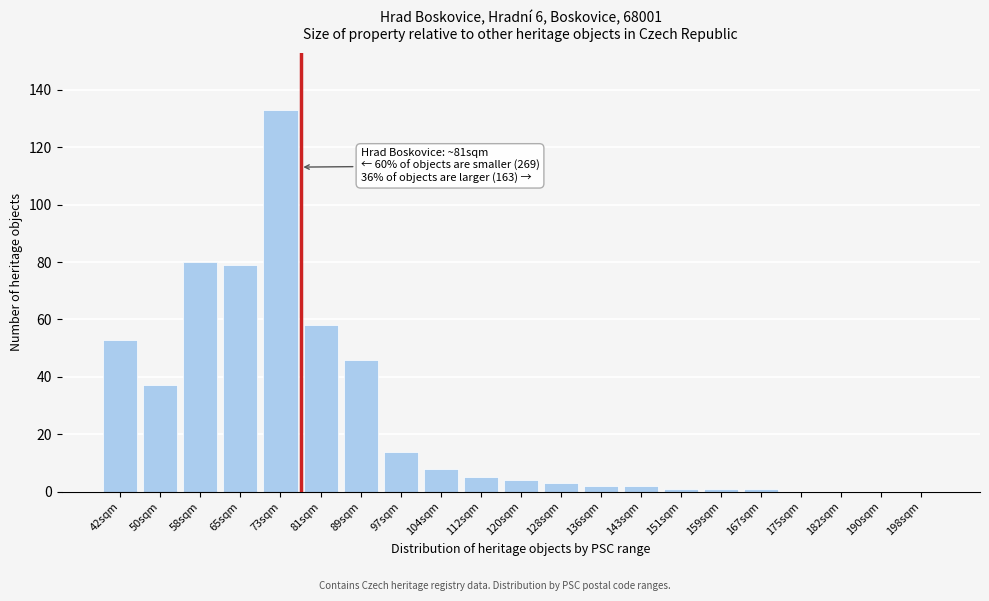

Reading left to right, transcribe all the data shown in this chart.

42sqm=53	50sqm=37	58sqm=80	65sqm=79	73sqm=133	81sqm=58	89sqm=46	97sqm=14	104sqm=8	112sqm=5	120sqm=4	128sqm=3	136sqm=2	143sqm=2	151sqm=1	159sqm=1	167sqm=1	175sqm=0	182sqm=0	190sqm=0	198sqm=0